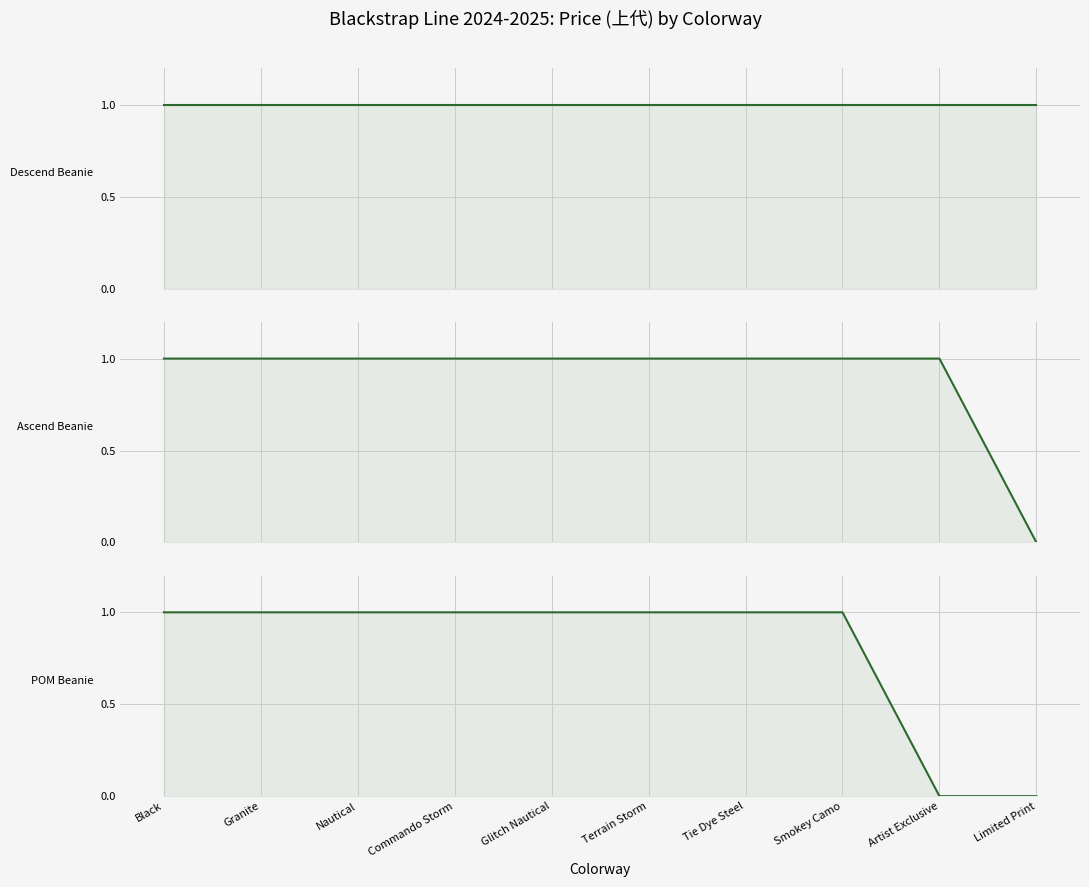

The value of Ascend Beanie at Terrain Storm is 1. True or false?

True